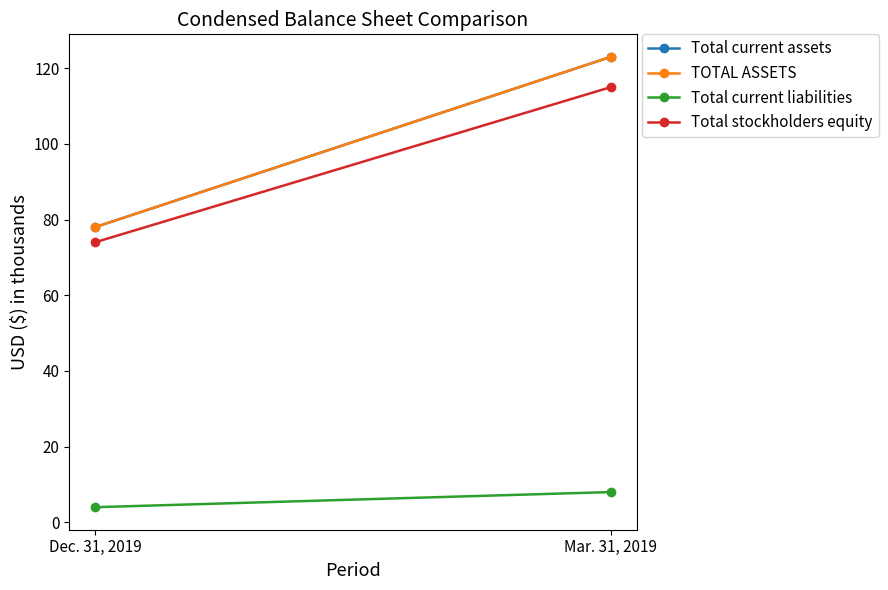

Is the value of Total stockholders equity at Dec. 31, 2019 greater than the value of TOTAL ASSETS at Mar. 31, 2019?

No